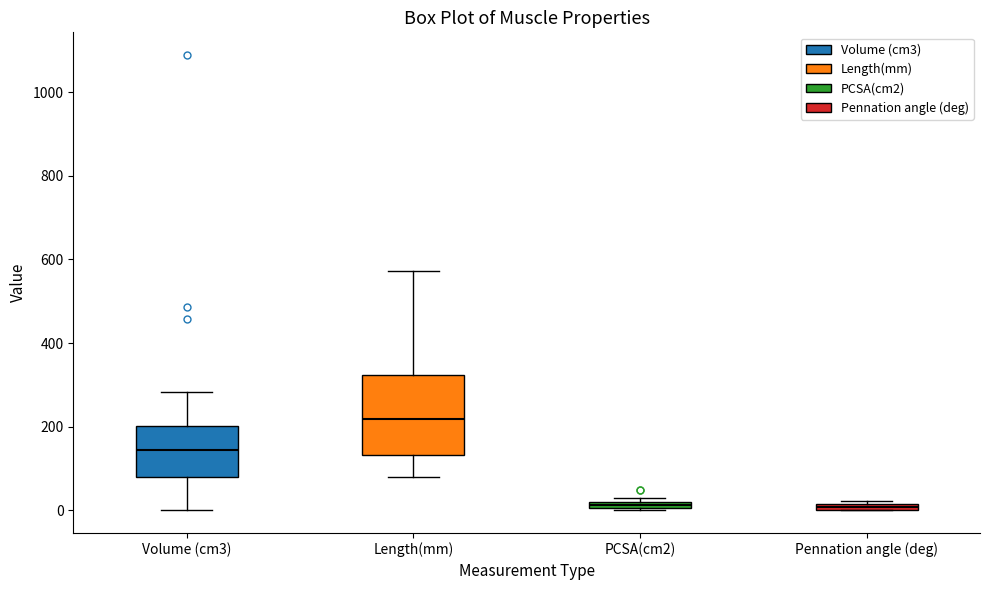

Which box is the tallest, from its lower edge to its upper edge?

Length(mm)